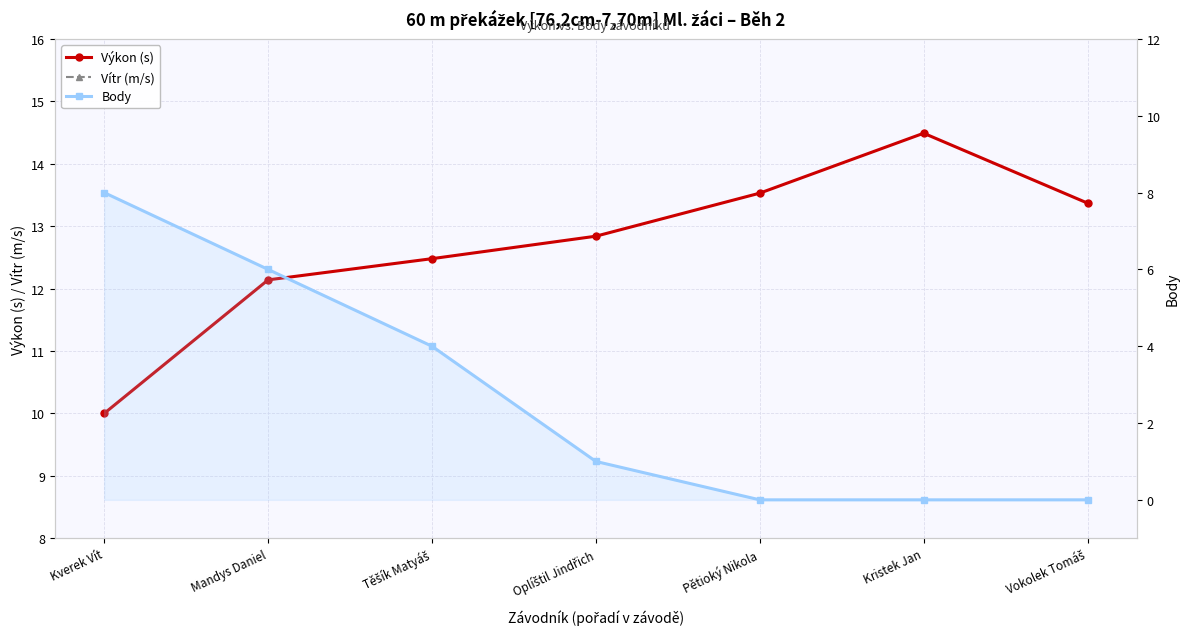

Does the chart display data point markers on the line(s)?

Yes